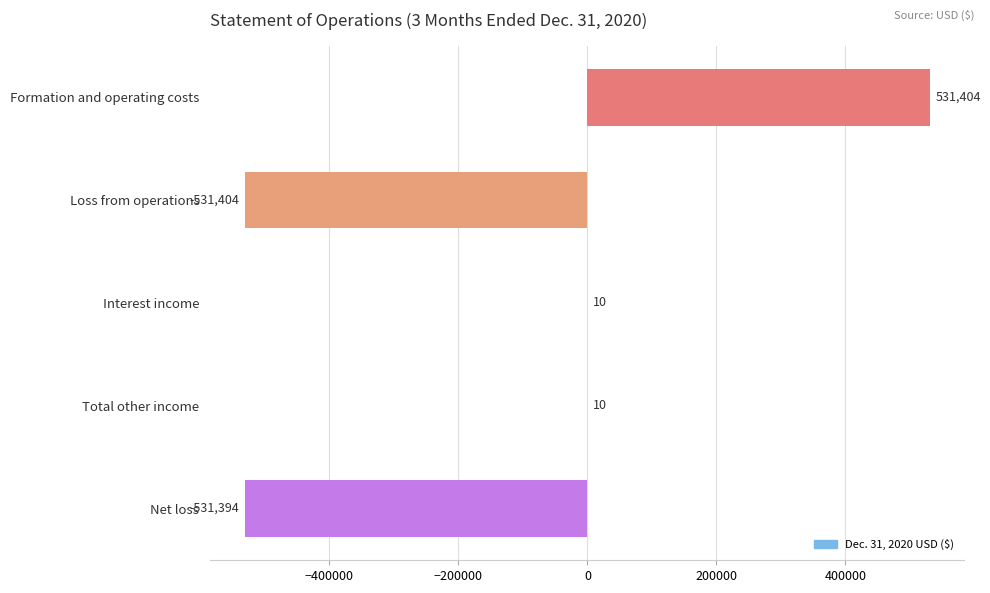

At which category does the chart reach its peak across all series?

Formation and operating costs